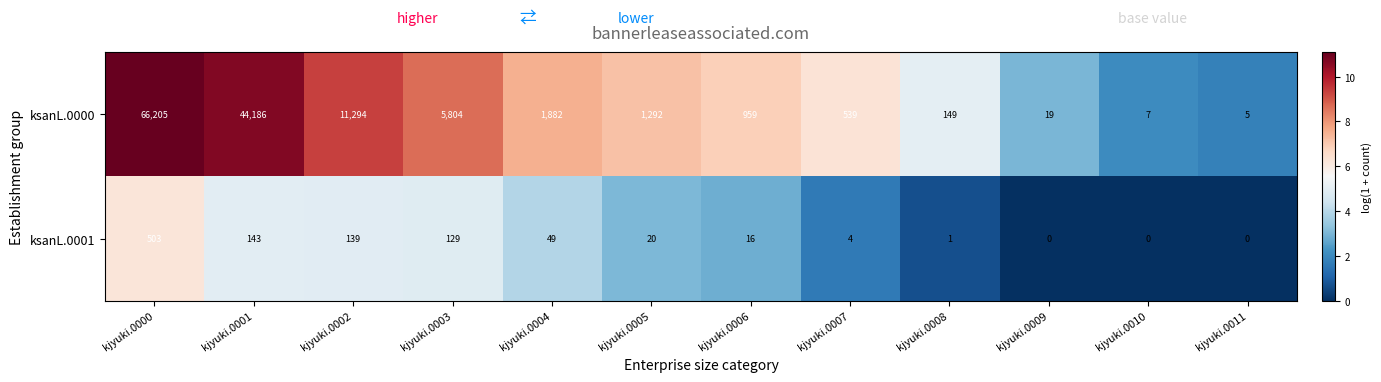

List the series in order of their overall mean, lowest first.

ksanL.0001, ksanL.0000